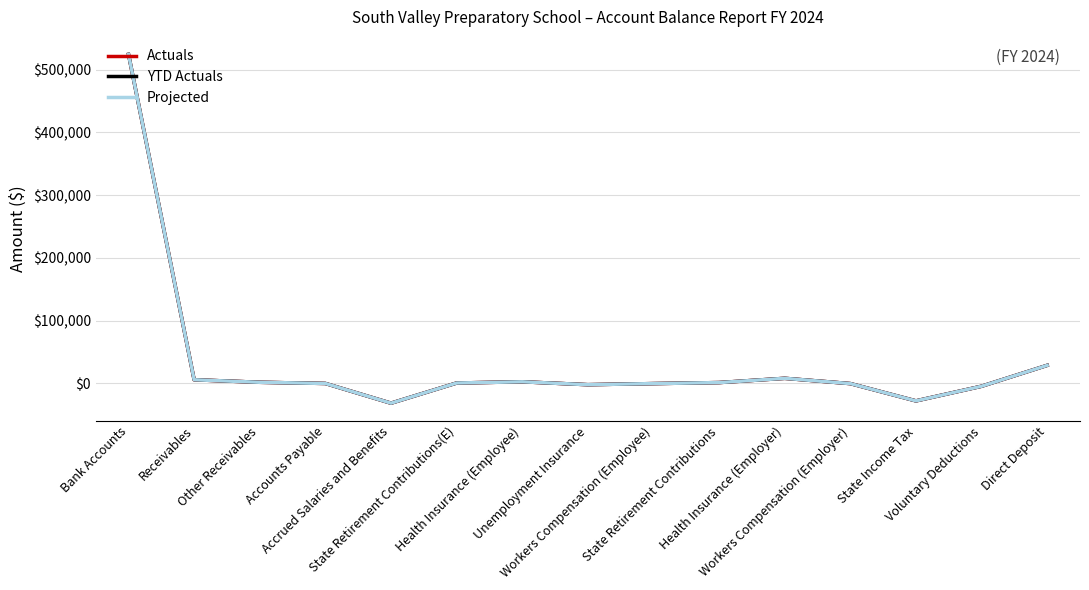

Does the chart have visible grid lines?

Yes